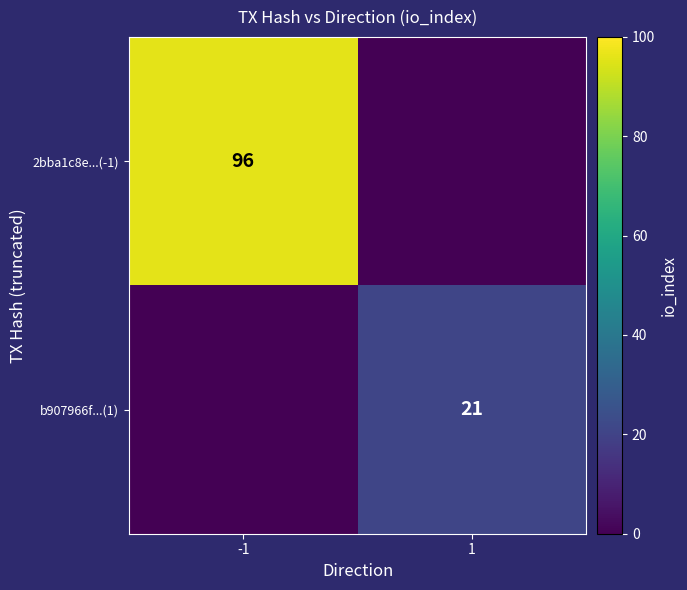

The value of 2bba1c8e...(-1) at -1 is 96. True or false?

True